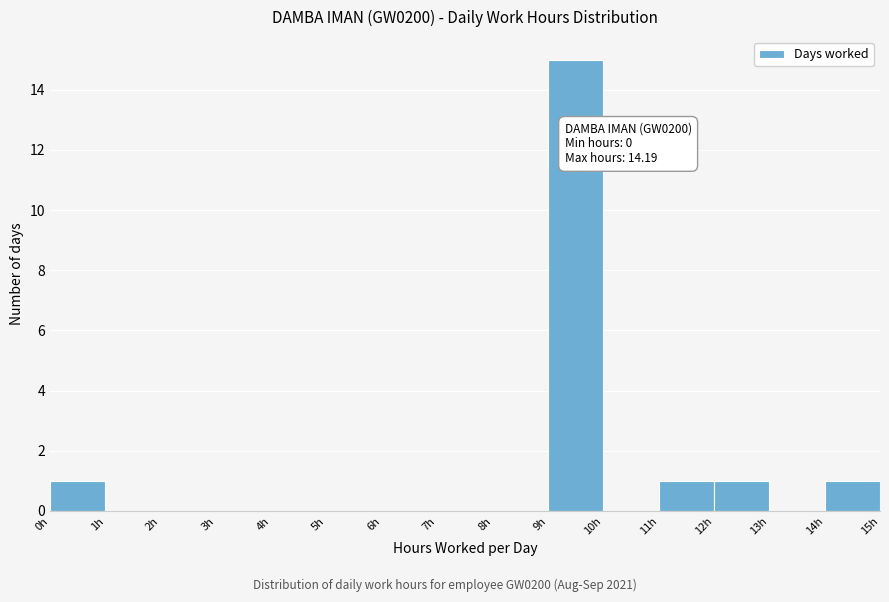

Which range on the x-axis has the tallest bar?

9 to 10